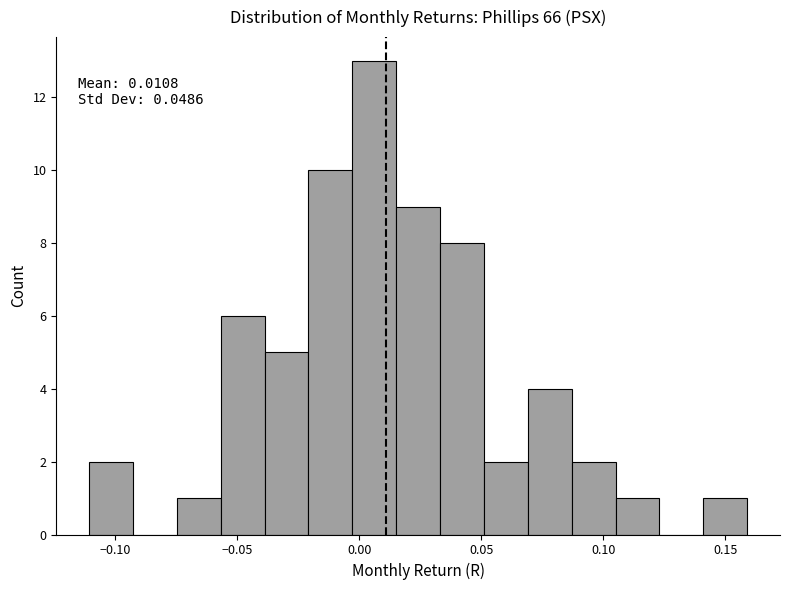

Read against the x-axis, roughly where is the centre of the tallest bar?

0.005